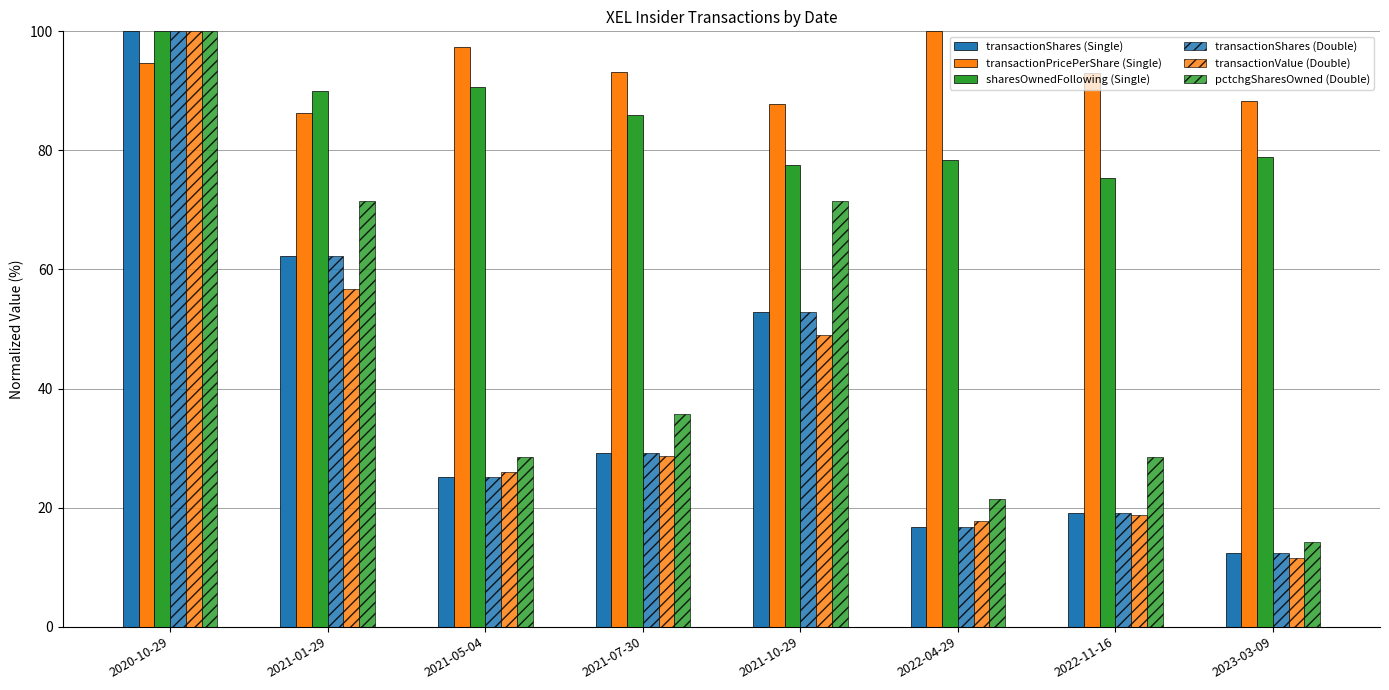

What value does the transactionShares (Single) series have at 2021-07-30?

29.1